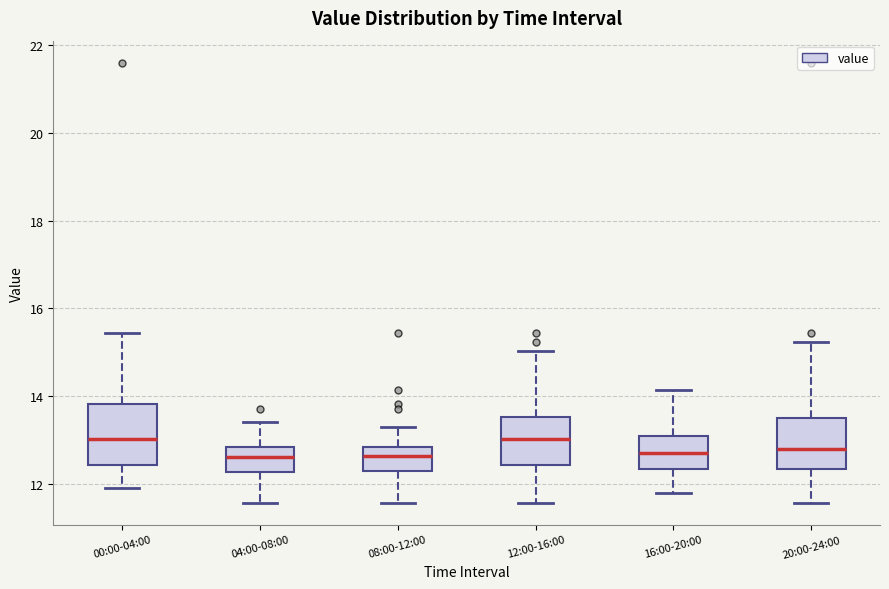

Where does the upper whisker of the box for 00:00-04:00 end on the y-axis? The values are not printed on the chart, so give them approximately, as read against the axis.

15.4